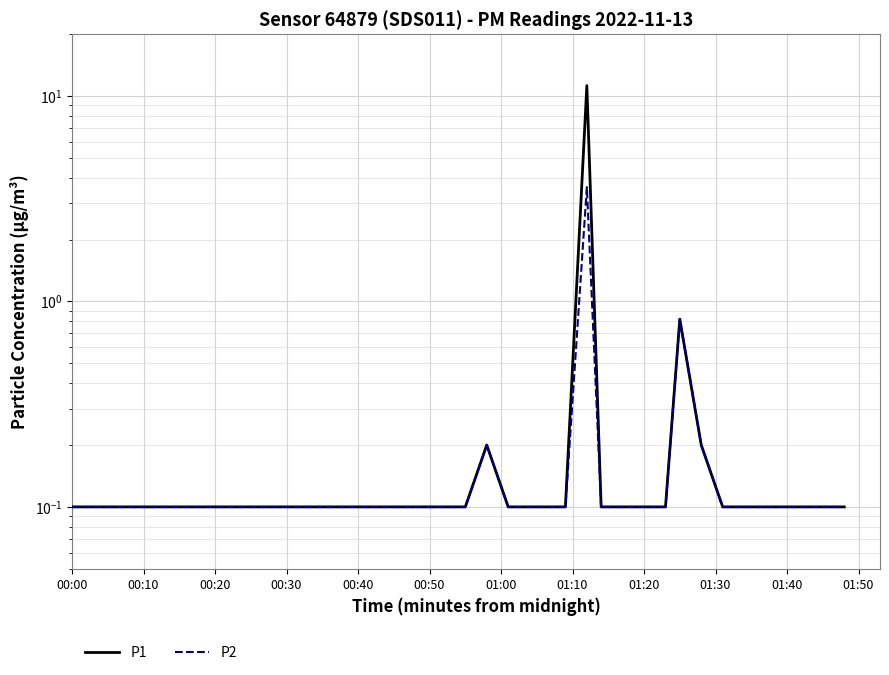

Is it true that P1 equals 0.0 at 28?

False